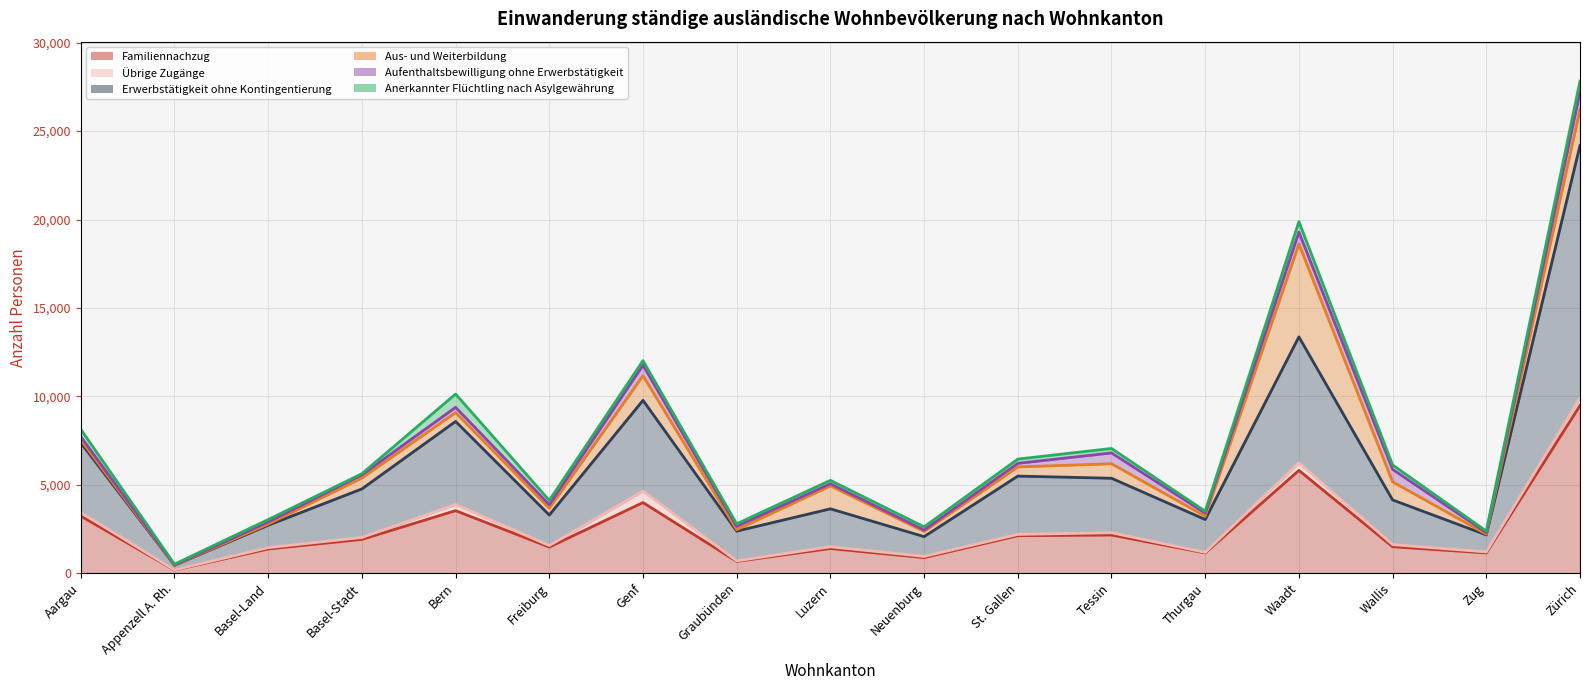

Does the chart have visible grid lines?

Yes